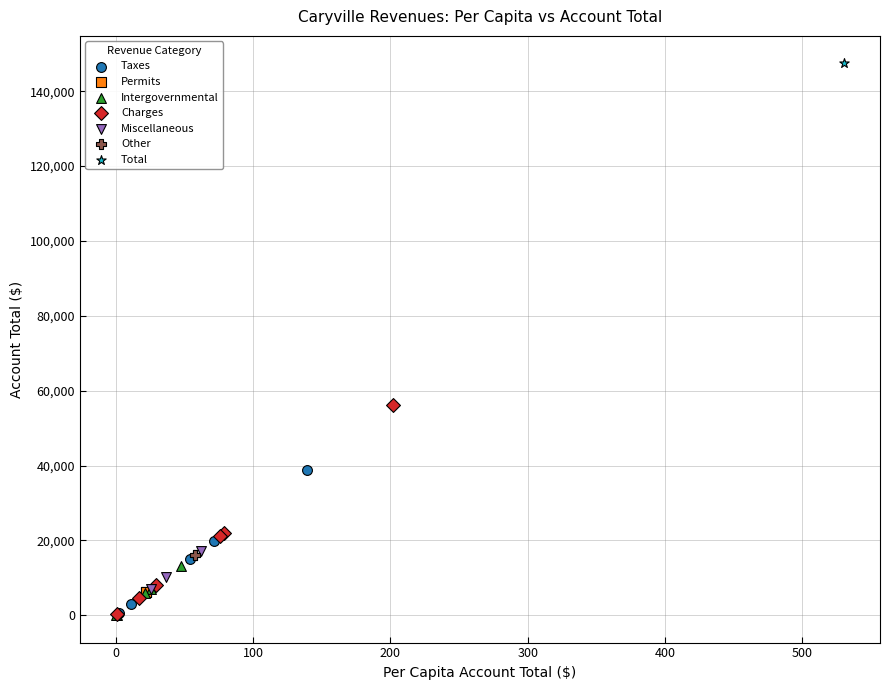

What are all the series names shown in the legend?

Taxes, Permits, Intergovernmental, Charges, Miscellaneous, Other, Total